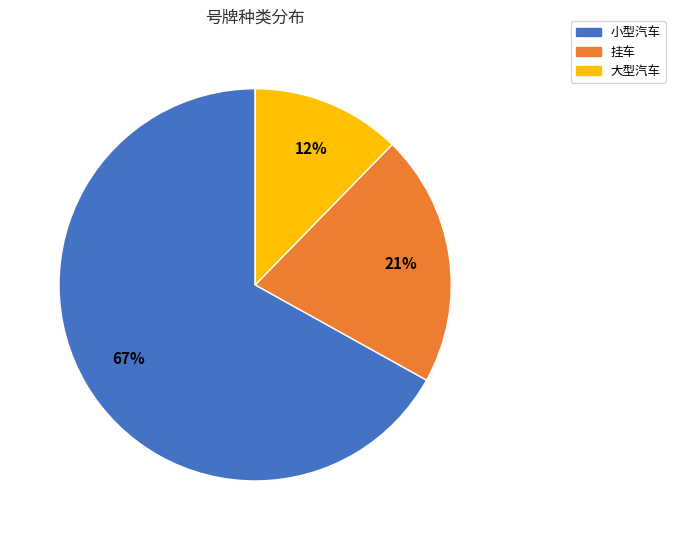

Is there any slice that represents more than half of the pie?

Yes